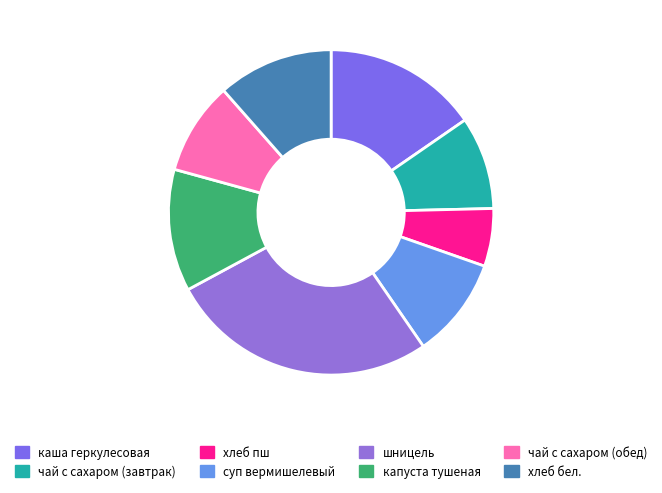

To the nearest percent, what percentage of the pie is хлеб пш?

6%